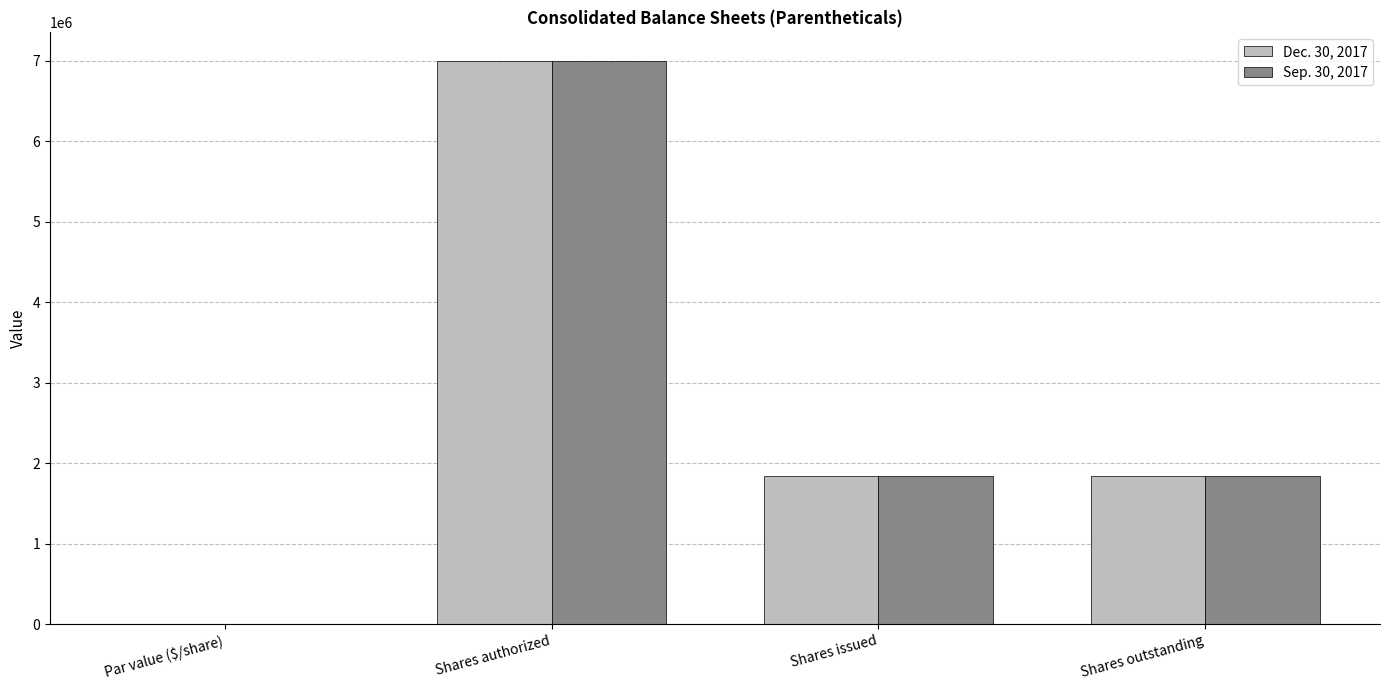

What are all the series names shown in the legend?

Dec. 30, 2017, Sep. 30, 2017